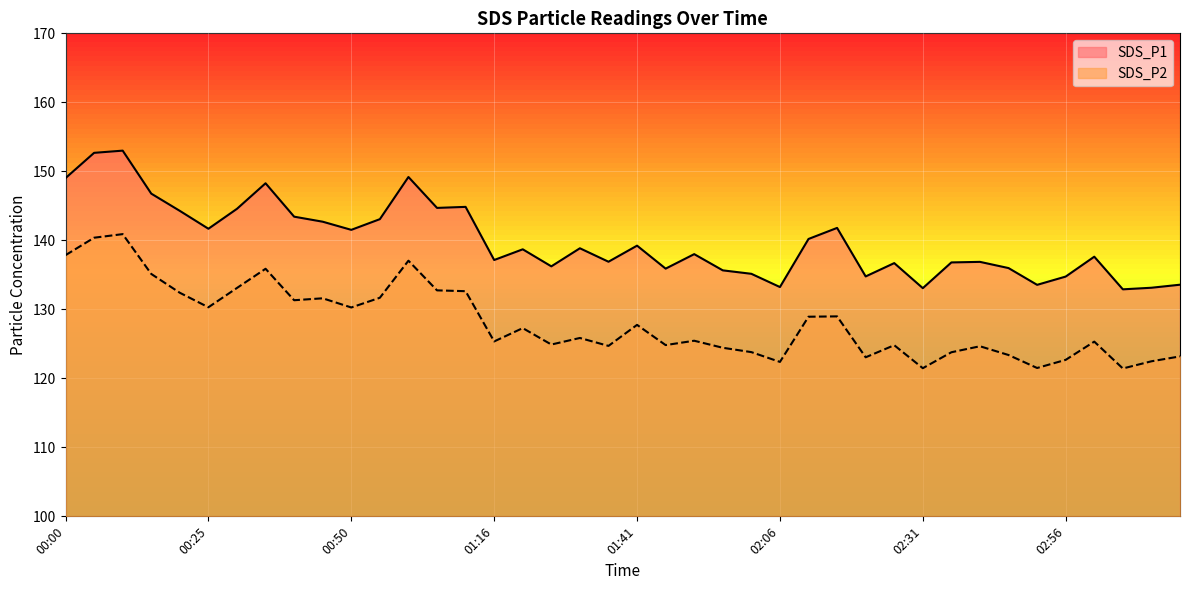

What is the approximate value of SDS_P1 at 01:36?

136.9